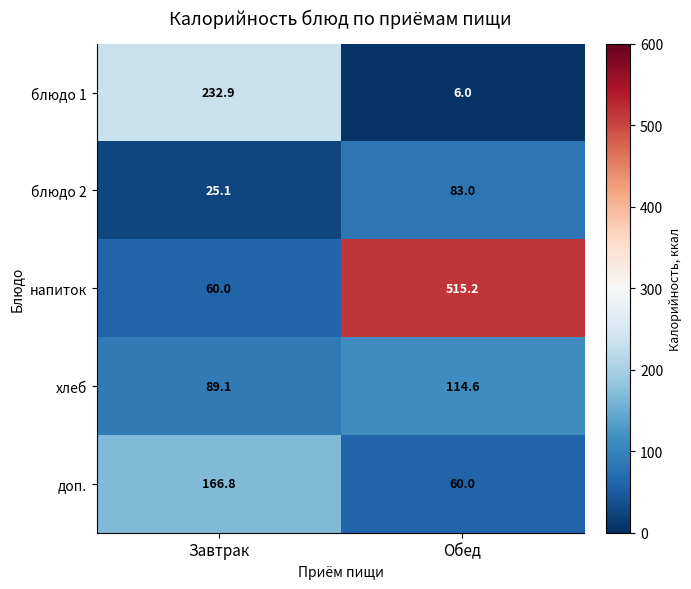

Reading left to right, what are all the values shown in this chart?

блюдо 1: 232.9	6.0
блюдо 2: 25.1	83.0
напиток: 60.0	515.2
хлеб: 89.1	114.6
доп.: 166.8	60.0